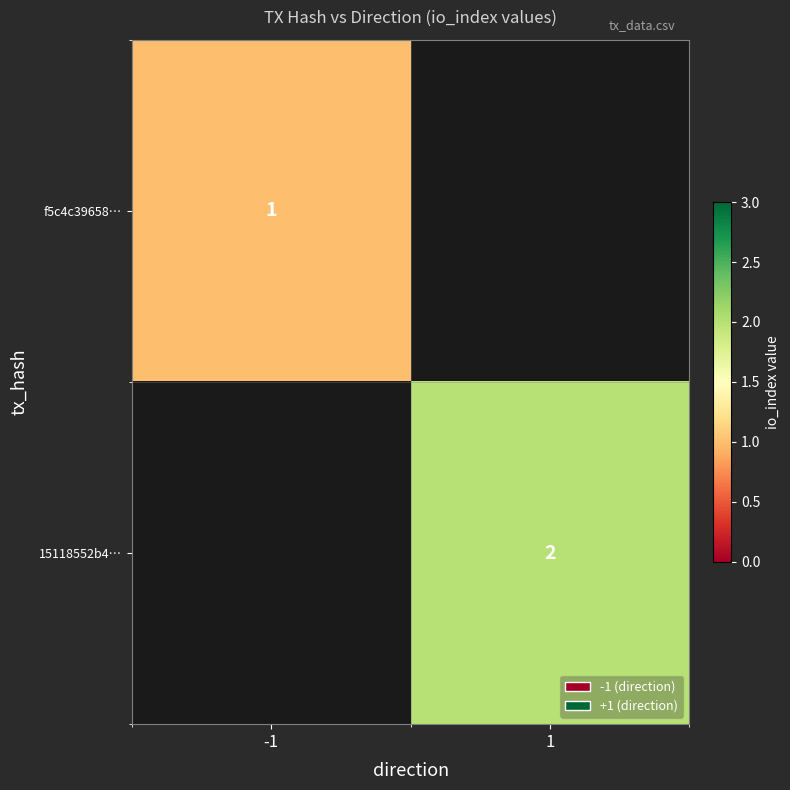

The 15118552b4… series shows 2 at 1. True or false?

True